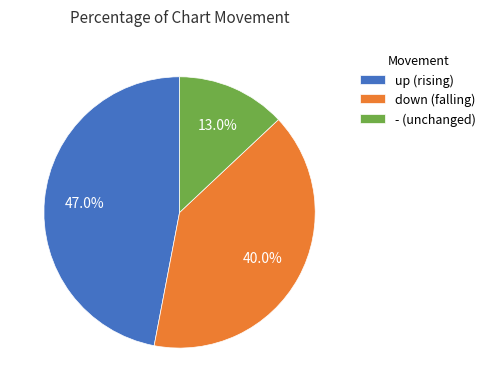

The up slice represents 47% of the pie. True or false?

True